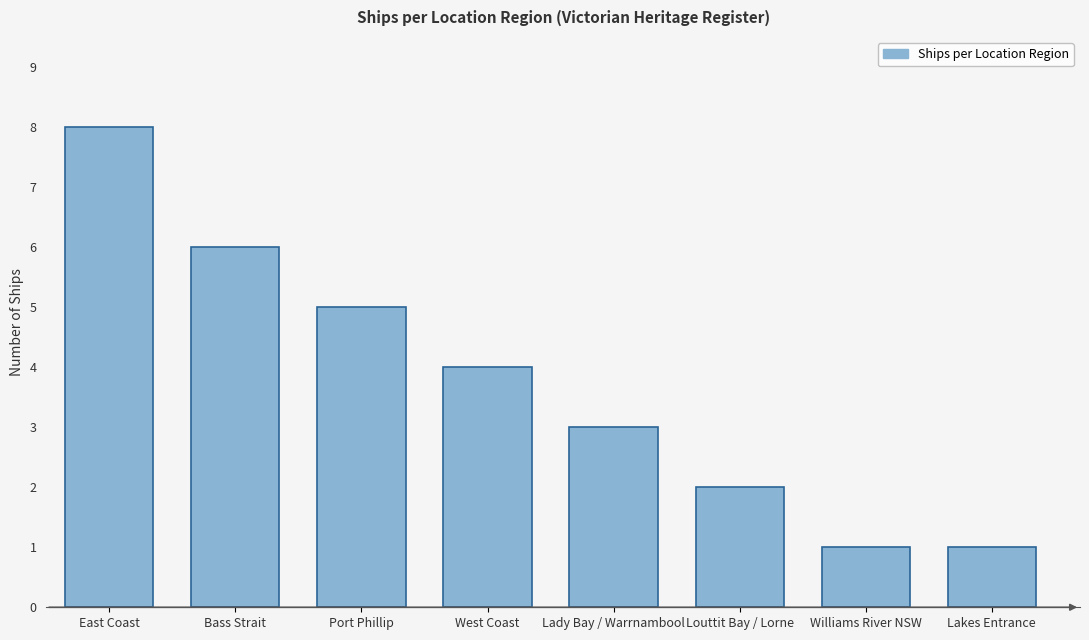

Reading left to right, transcribe all the data shown in this chart.

East Coast=8	Bass Strait=6	Port Phillip=5	West Coast=4	Lady Bay / Warrnambool=3	Louttit Bay / Lorne=2	Williams River NSW=1	Lakes Entrance=1